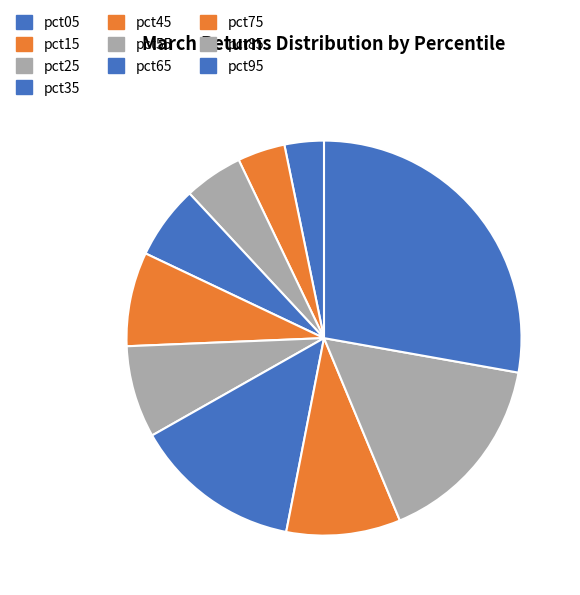

Which category has the biggest portion of the pie?

pct95